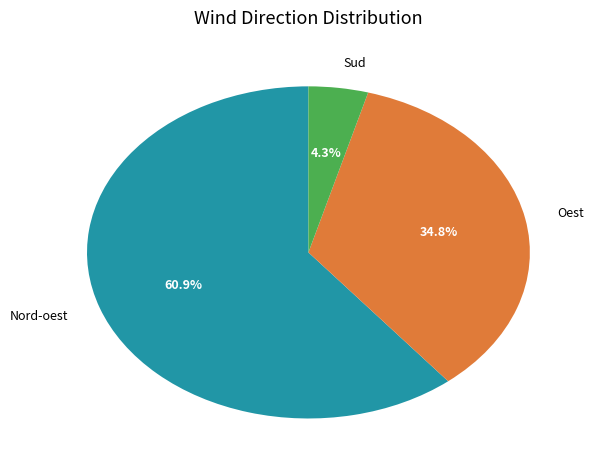

Rank the categories by value from highest to lowest.

Nord-oest, Oest, Sud